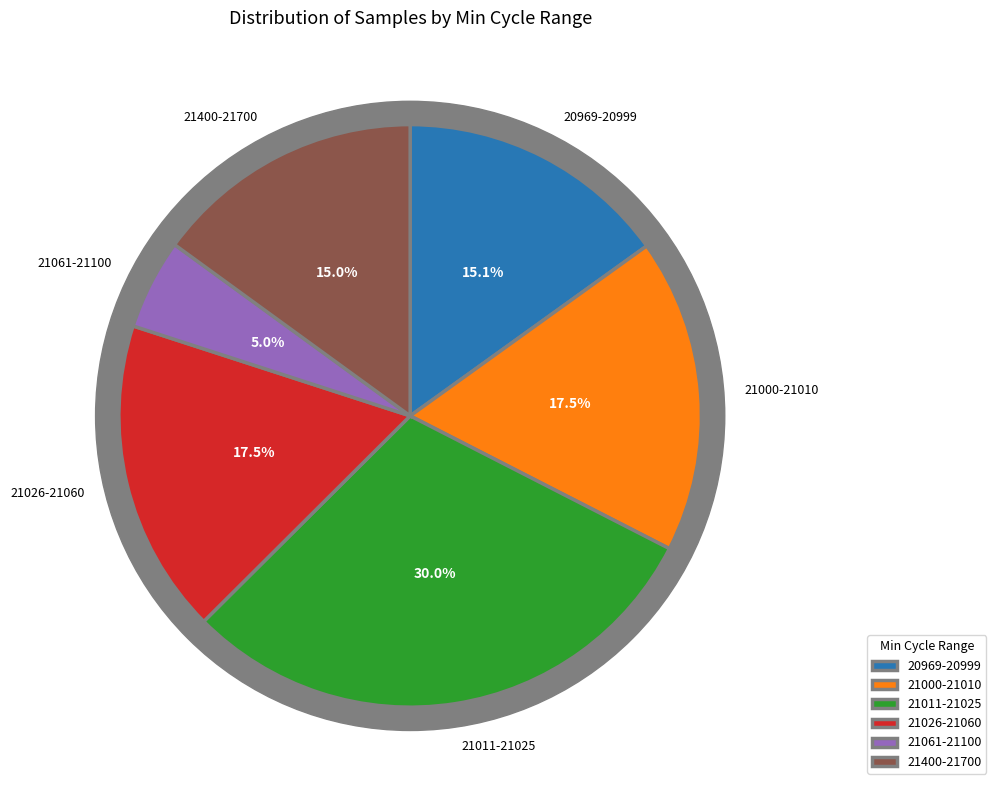

Does 21049 represent more than half of the total?

No